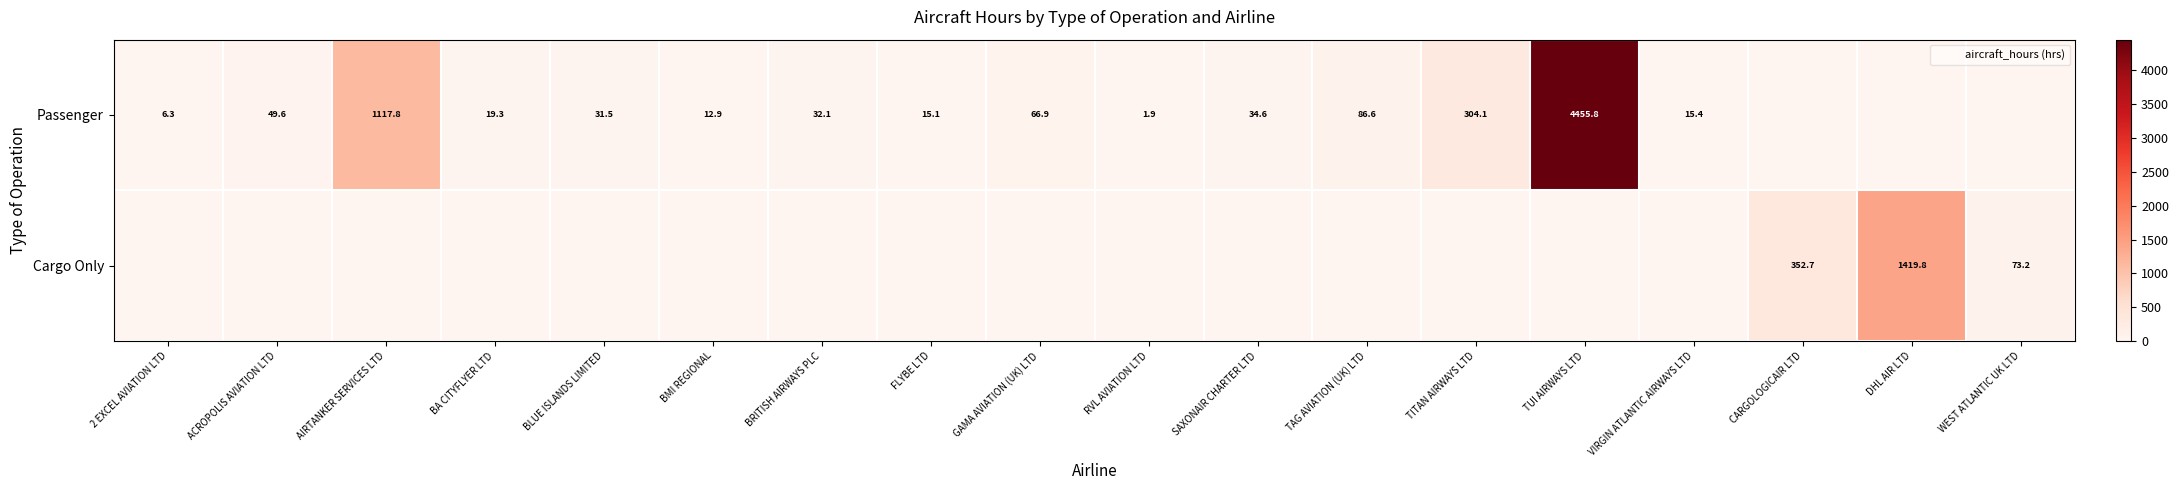

Which series has the largest range (max minus min)?

Passenger